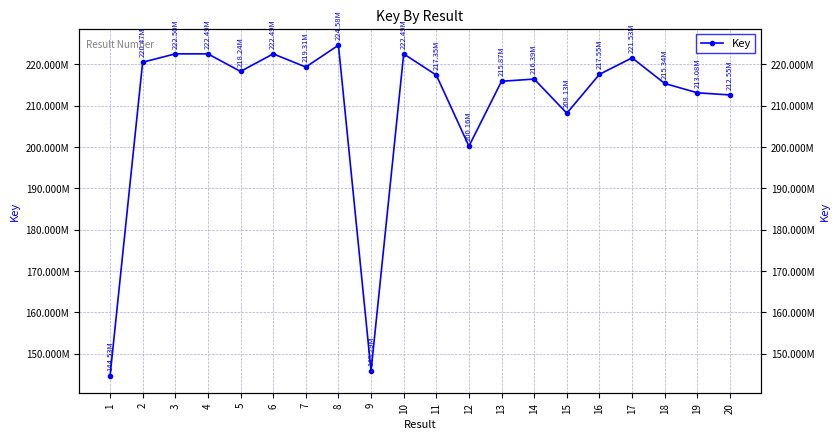

What is the difference between the maximum and minimum values?

80050946